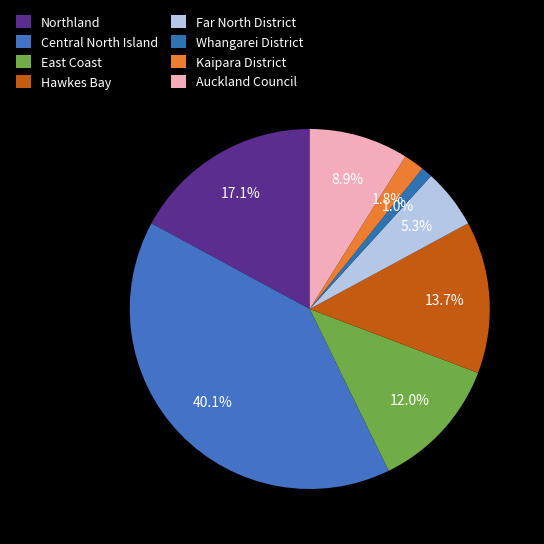

To the nearest percent, what is the combined percentage of East Coast and Auckland Council?

21%